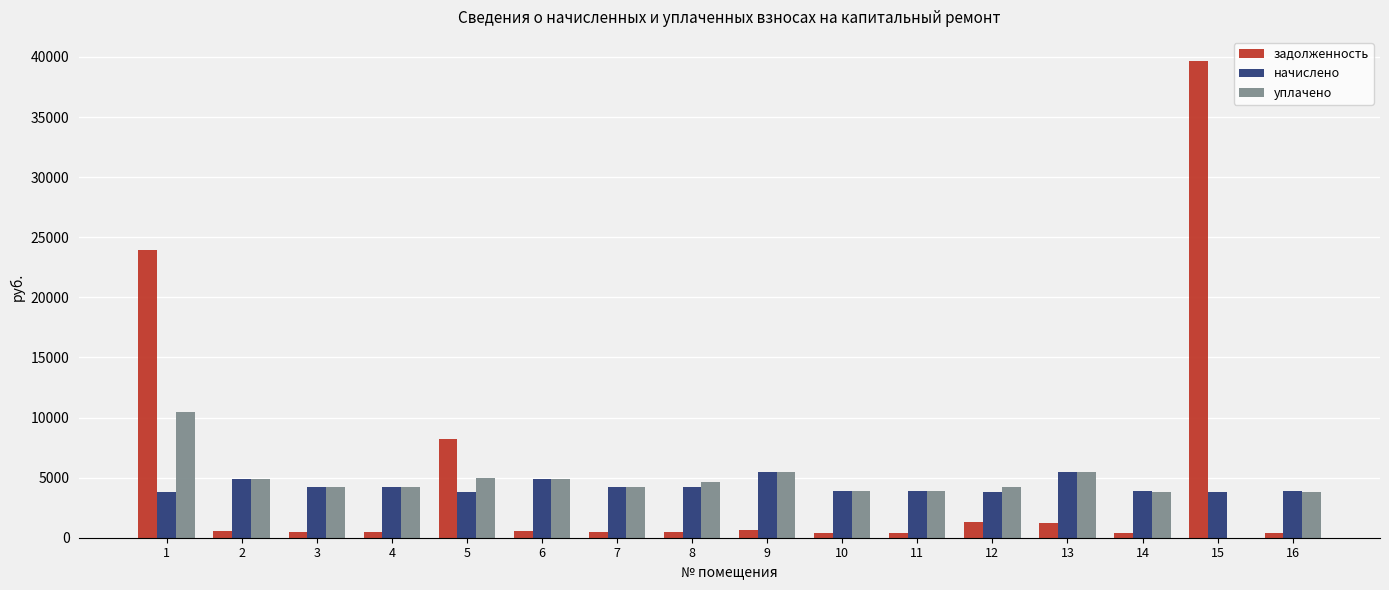

What is the total value across all series at 1?

38233.6